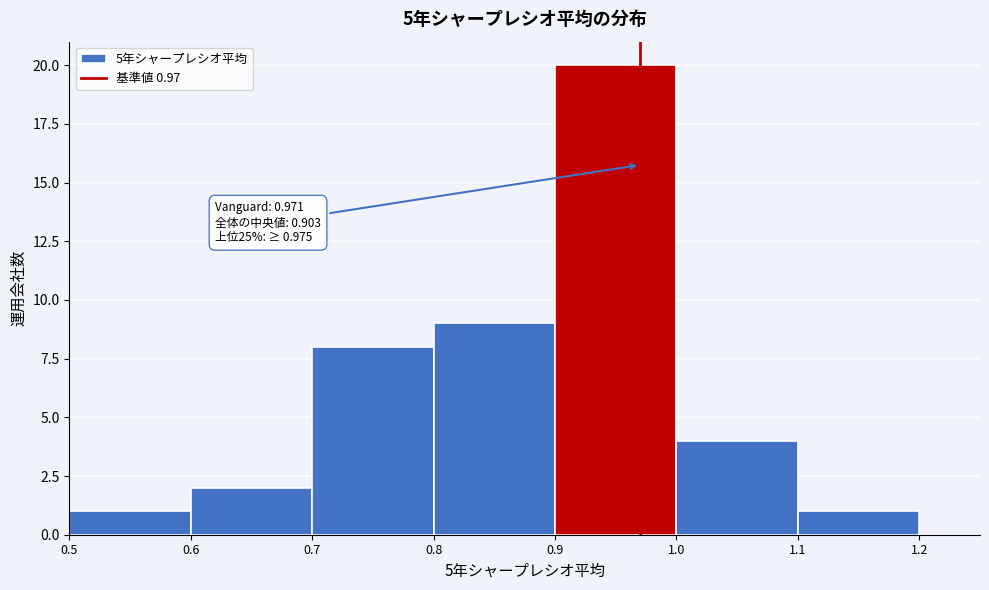

Over which range of the x-axis is the bar tallest?

0.9 to 1.0